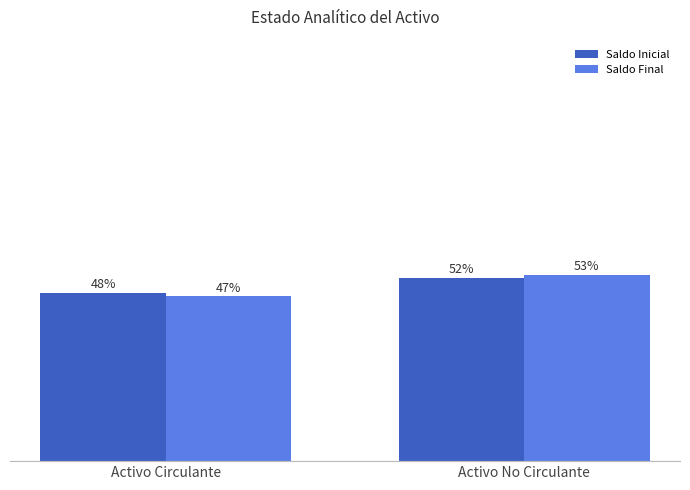

At which category is the sum across all series the highest?

Activo No Circulante